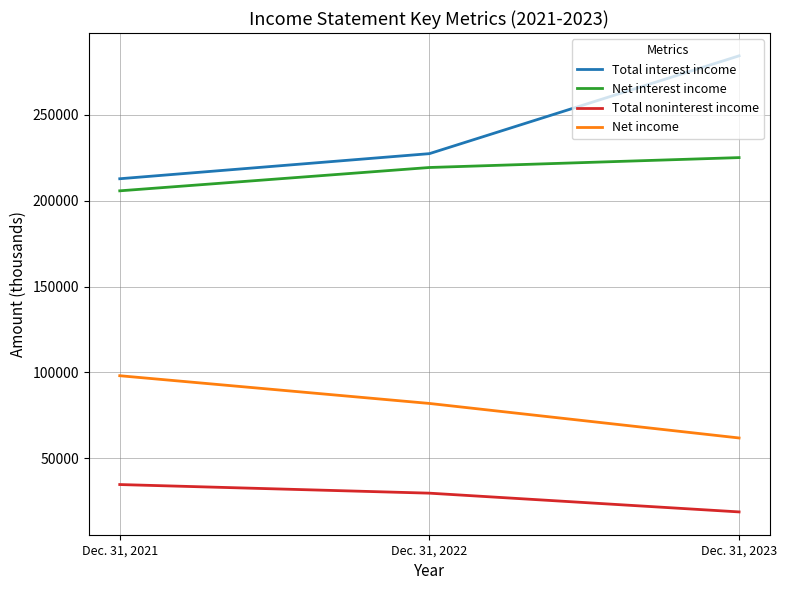

List the labels in order of Total noninterest income value, smallest first.

Dec. 31, 2023, Dec. 31, 2022, Dec. 31, 2021